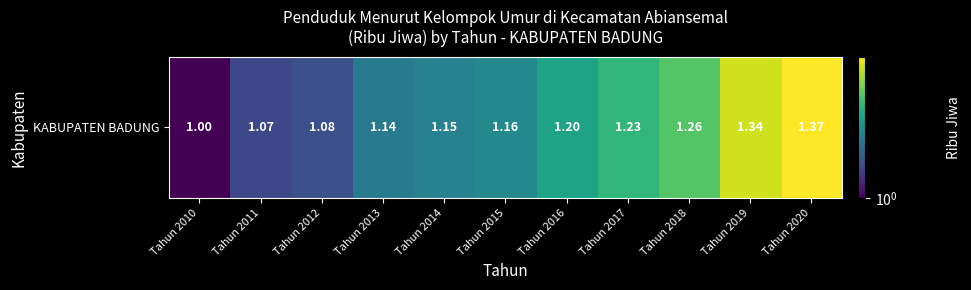

Between Tahun 2014 and Tahun 2017, which is larger?

Tahun 2017